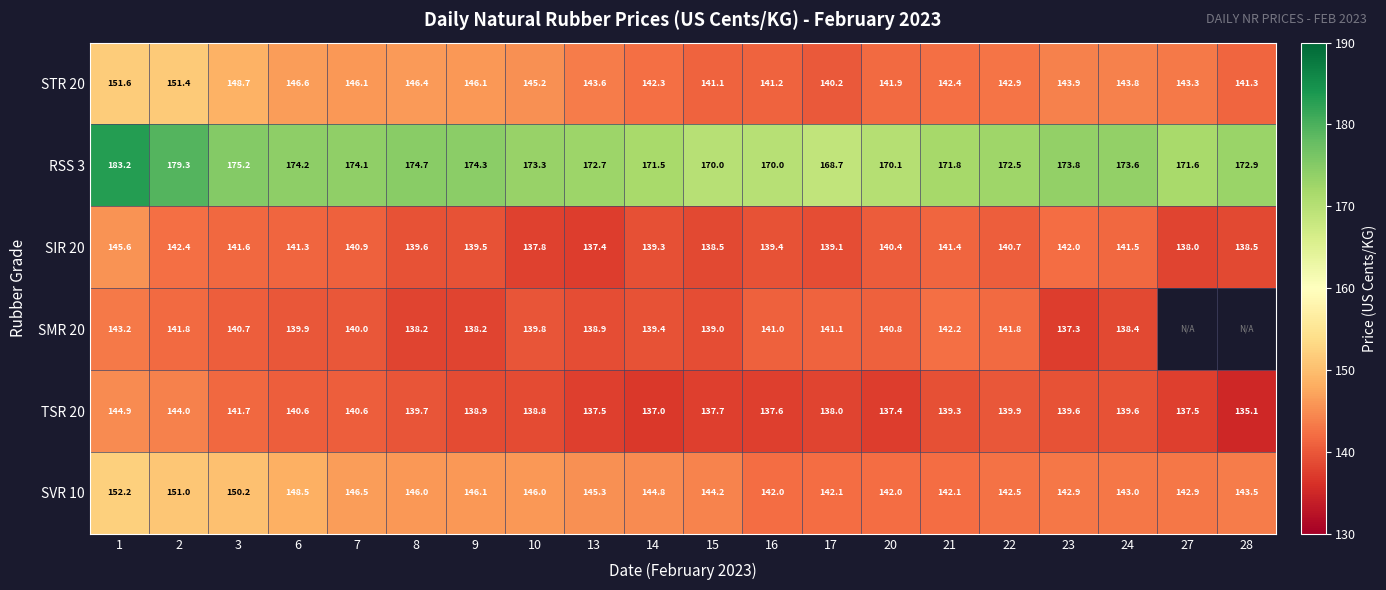

What is the lowest value of the TSR 20 series?

135.1